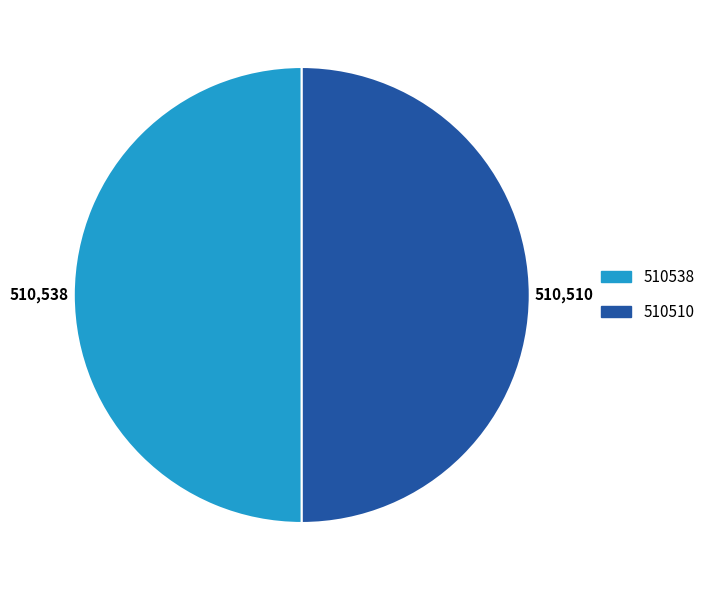

Combined, do 510538 and 510510 account for over 50%?

Yes